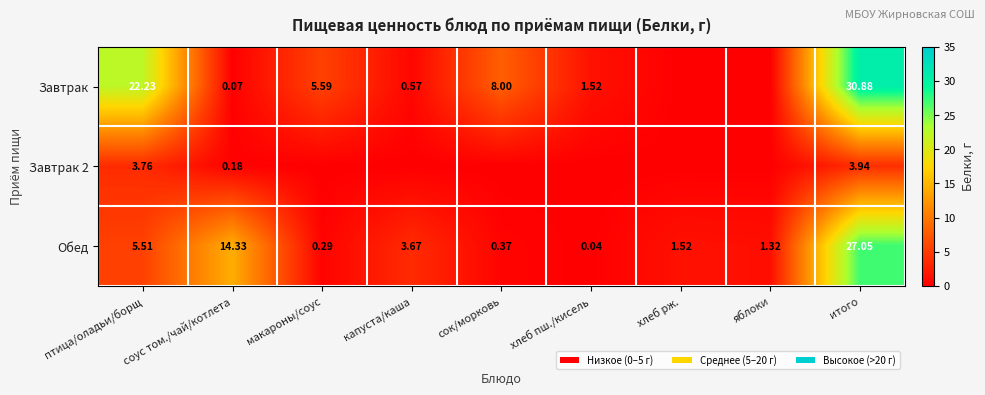

At which category is the sum across all series the highest?

итого